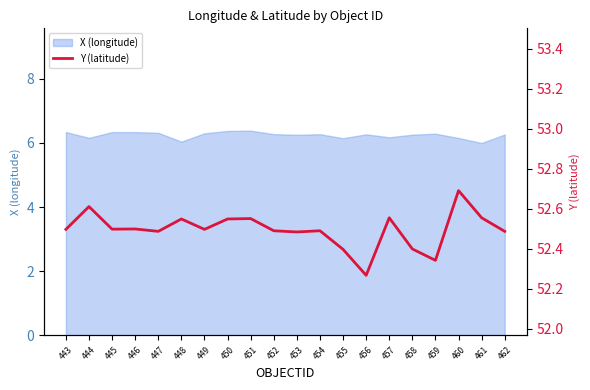

The value at 458 is 52.4. True or false?

True